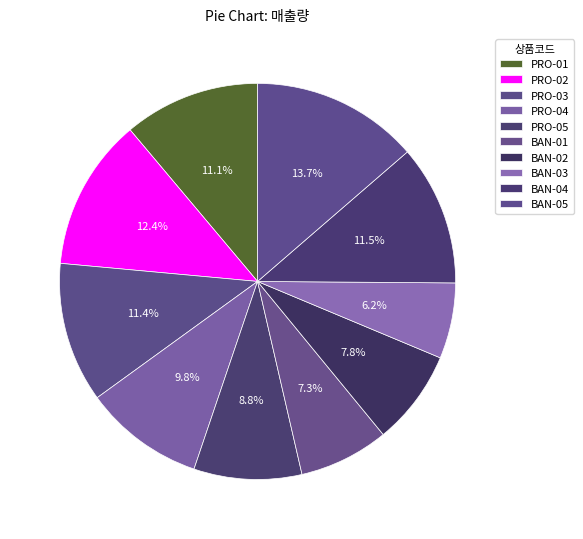

To the nearest percent, what portion does PRO-01 represent?

11%